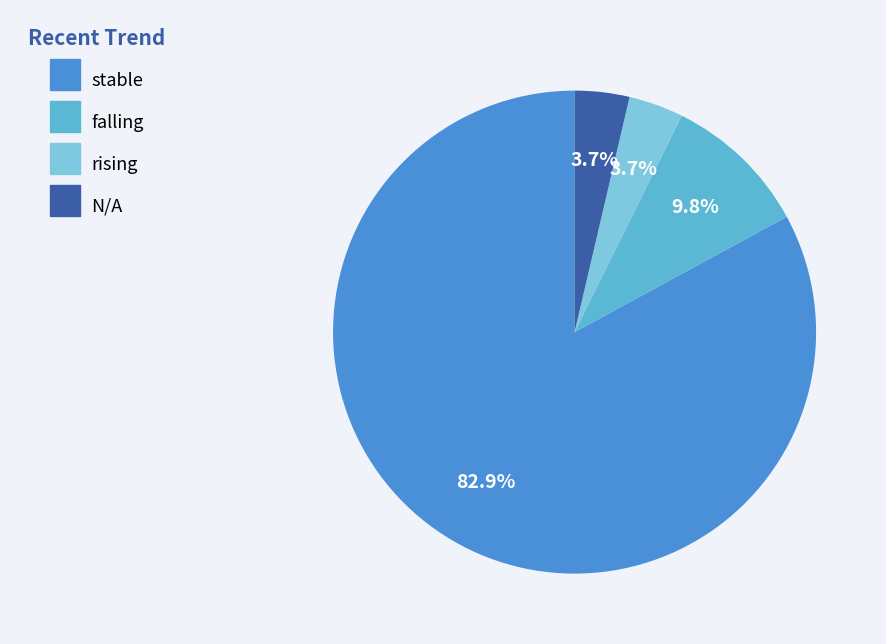

Does any single category account for the majority?

Yes